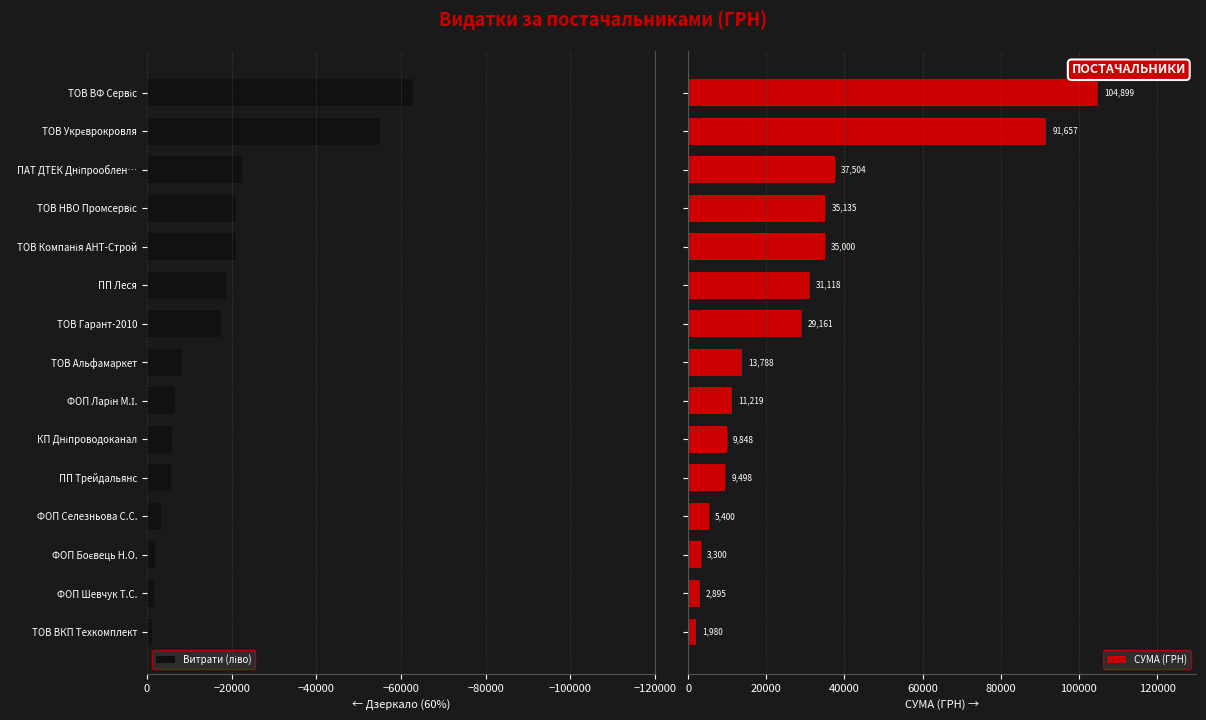

What is the maximum value for СУМА (ГРН)?

104899.0